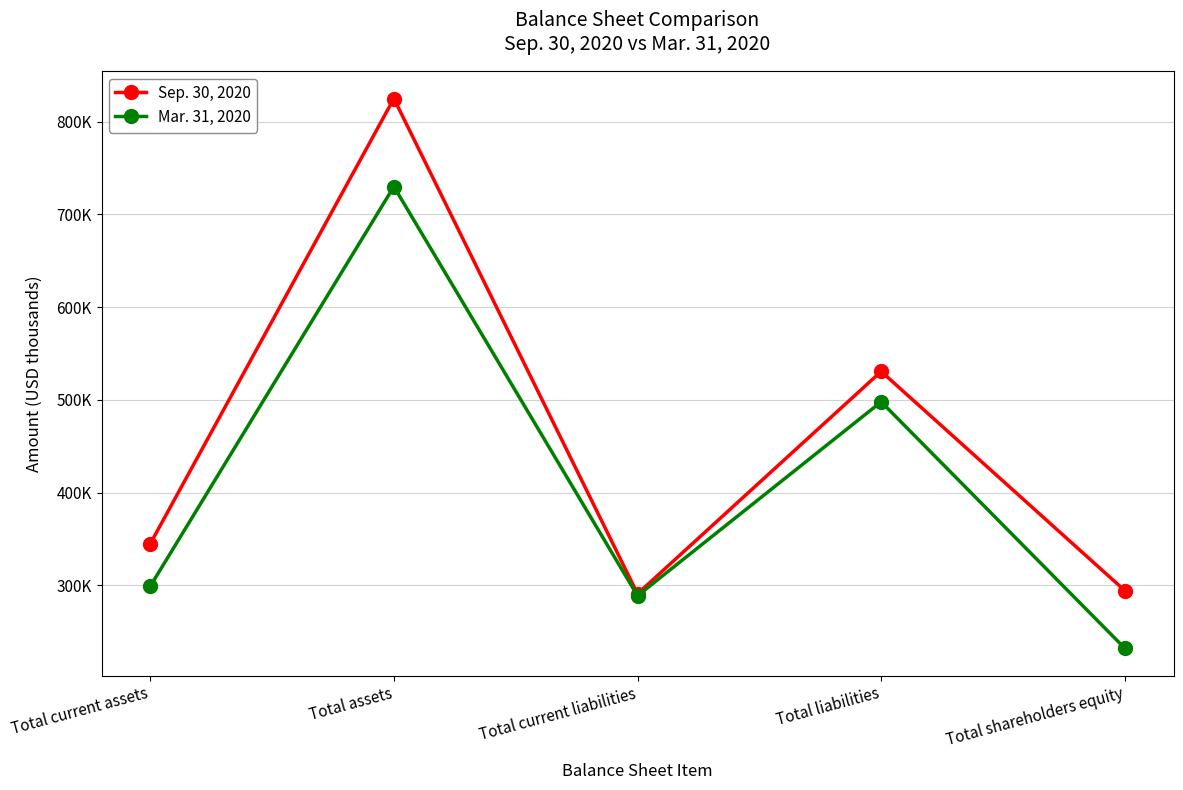

What is the difference between the maximum and minimum values in the Sep. 30, 2020 series?

533983